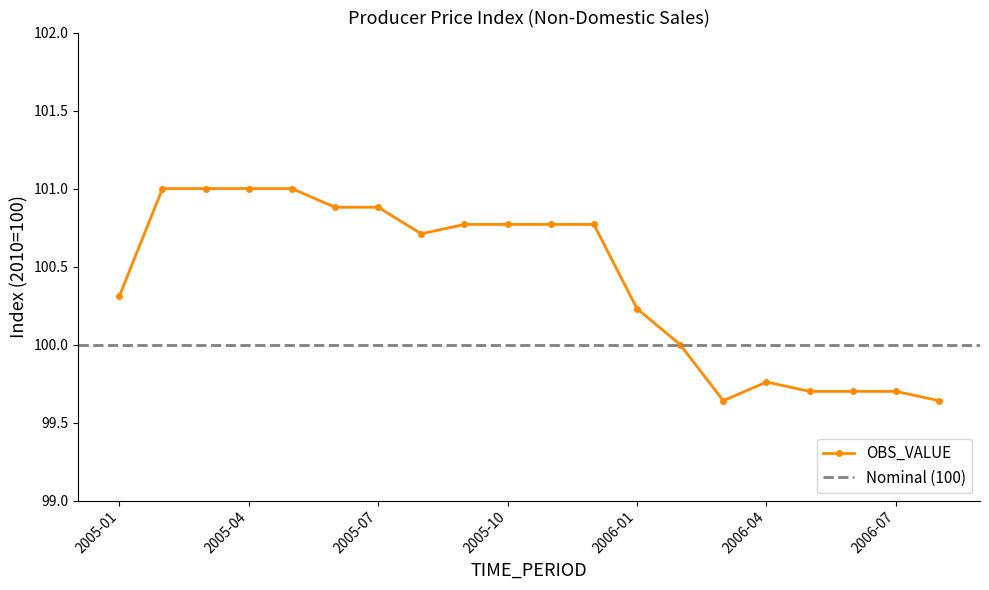

At which category does the data reach its first local valley?

2005-08